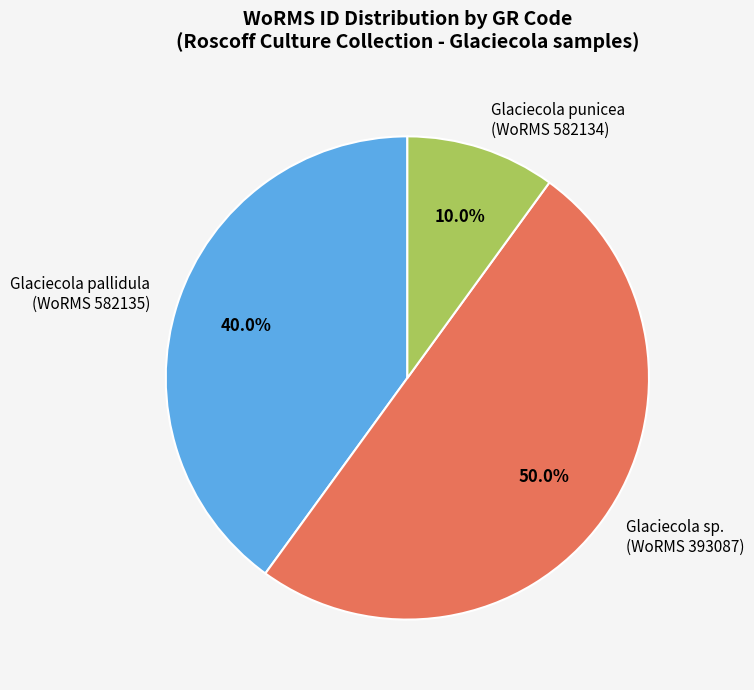

Rank the categories by value from lowest to highest.

Glaciecola punicea (WoRMS 582134), Glaciecola pallidula (WoRMS 582135), Glaciecola sp. (WoRMS 393087)